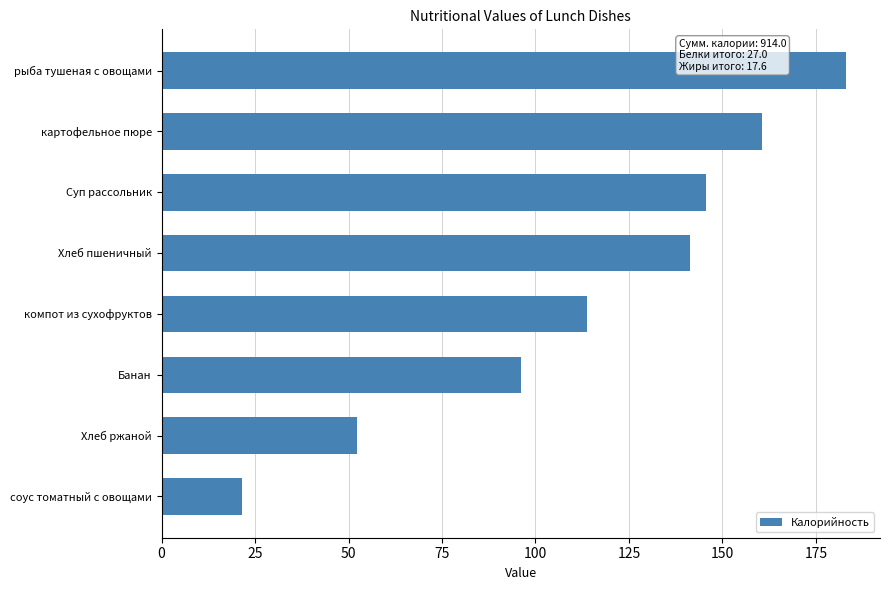

Read the value at Суп рассольник.

145.6